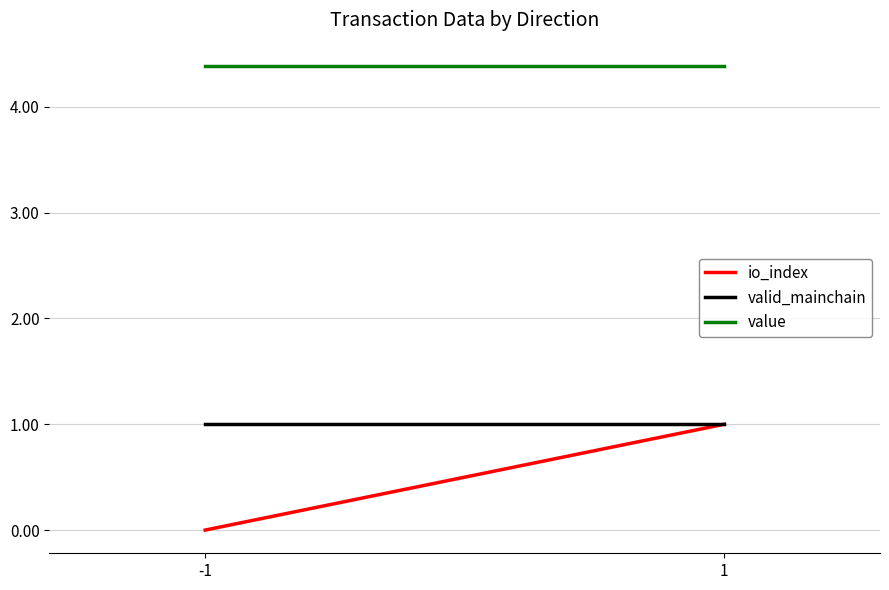

What is the sum of all valid_mainchain values?

2.0